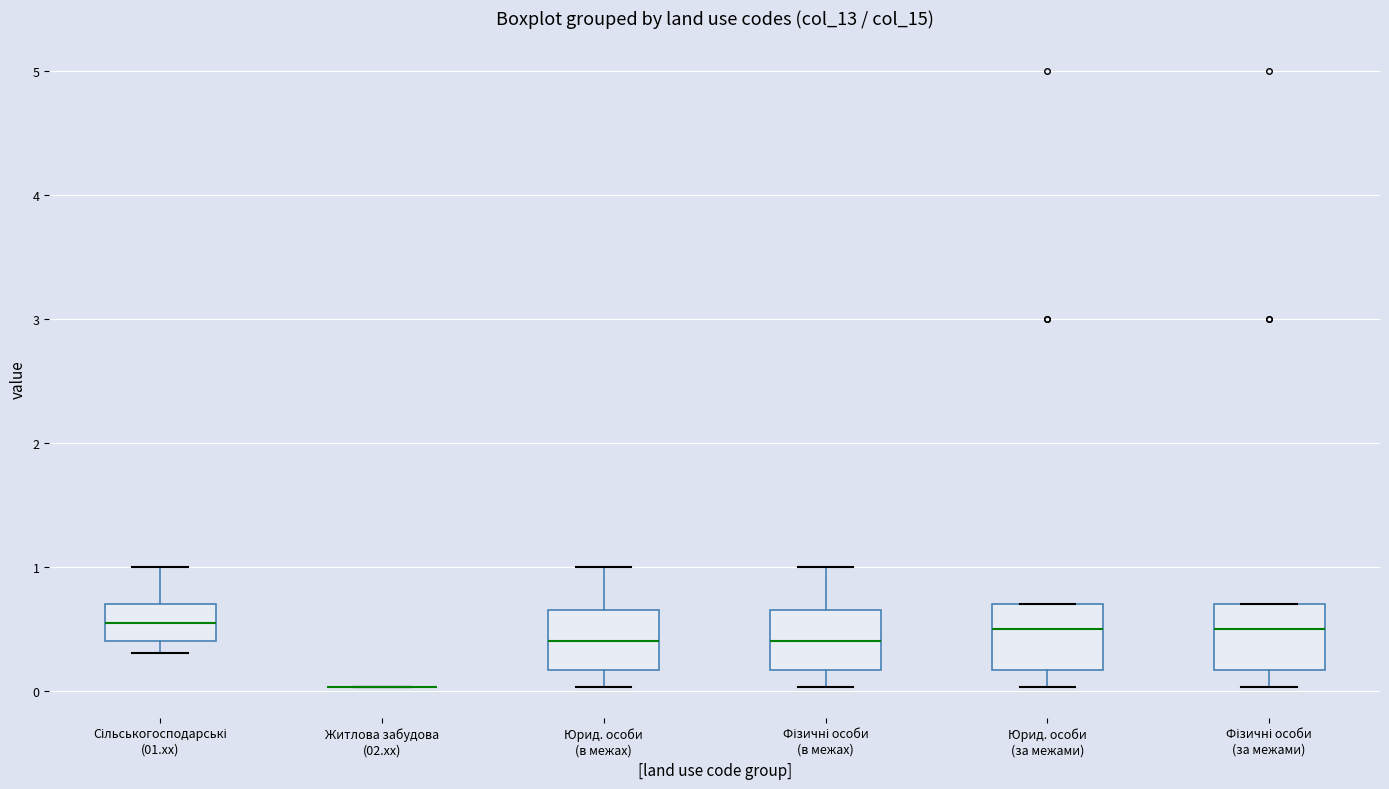

Reading left to right, transcribe this box plot: for each box, give where its median line is, the range the box spans, and where its two whiskers end, as read against the y-axis. The values are not printed on the chart, so give them approximately, as read against the axis.

Сільськогосподарські (01.xx): median 0.6, box 0.4 to 0.7, whiskers 0.3 to 1.0
Житлова забудова (02.xx): box collapsed to a line at 0.0, whiskers 0.0 to 0.0
Юрид. особи (в межах): median 0.4, box 0.2 to 0.7, whiskers 0.0 to 1.0
Фізичні особи (в межах): median 0.4, box 0.2 to 0.7, whiskers 0.0 to 1.0
Юрид. особи (за межами): median 0.5, box 0.2 to 0.7, whiskers 0.0 to 0.7
Фізичні особи (за межами): median 0.5, box 0.2 to 0.7, whiskers 0.0 to 0.7